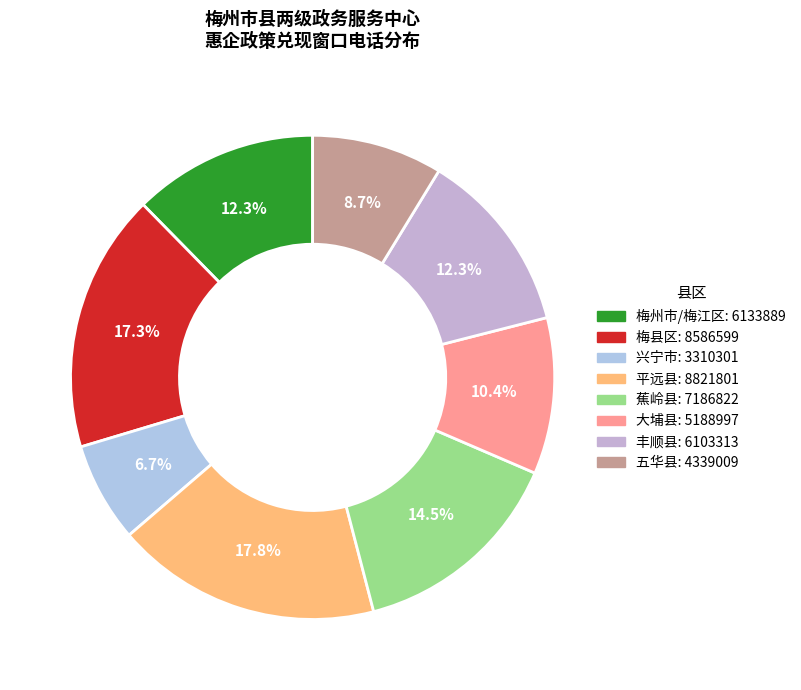

What is the change in value from 平远县 to 蕉岭县?

-1634979